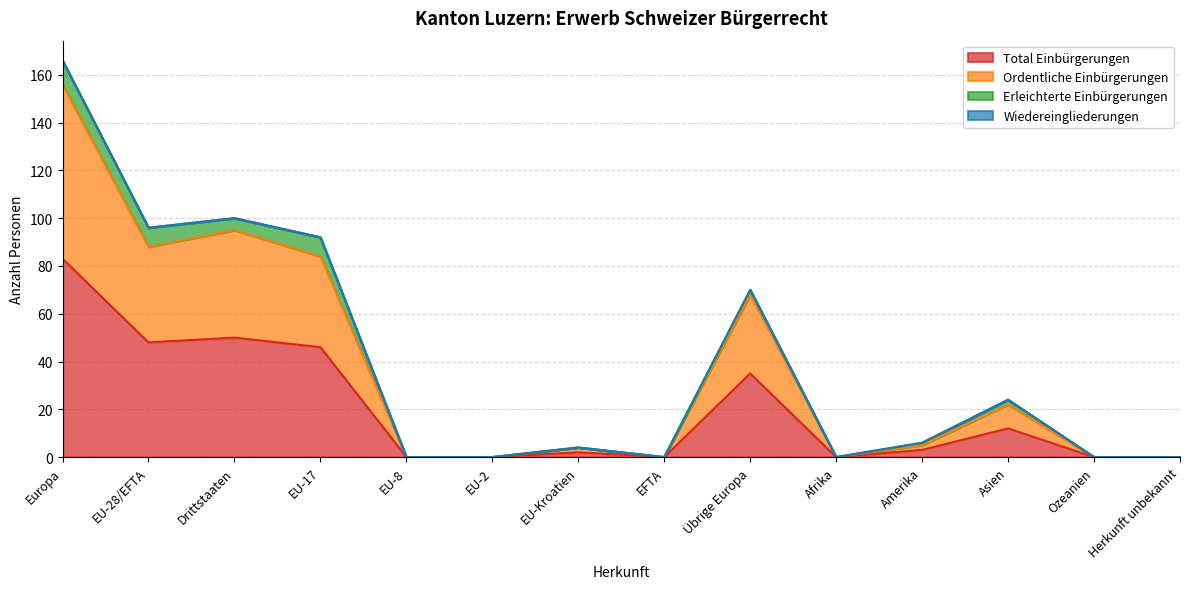

What is the difference between the maximum and minimum values in the Total Einbürgerungen series?

83